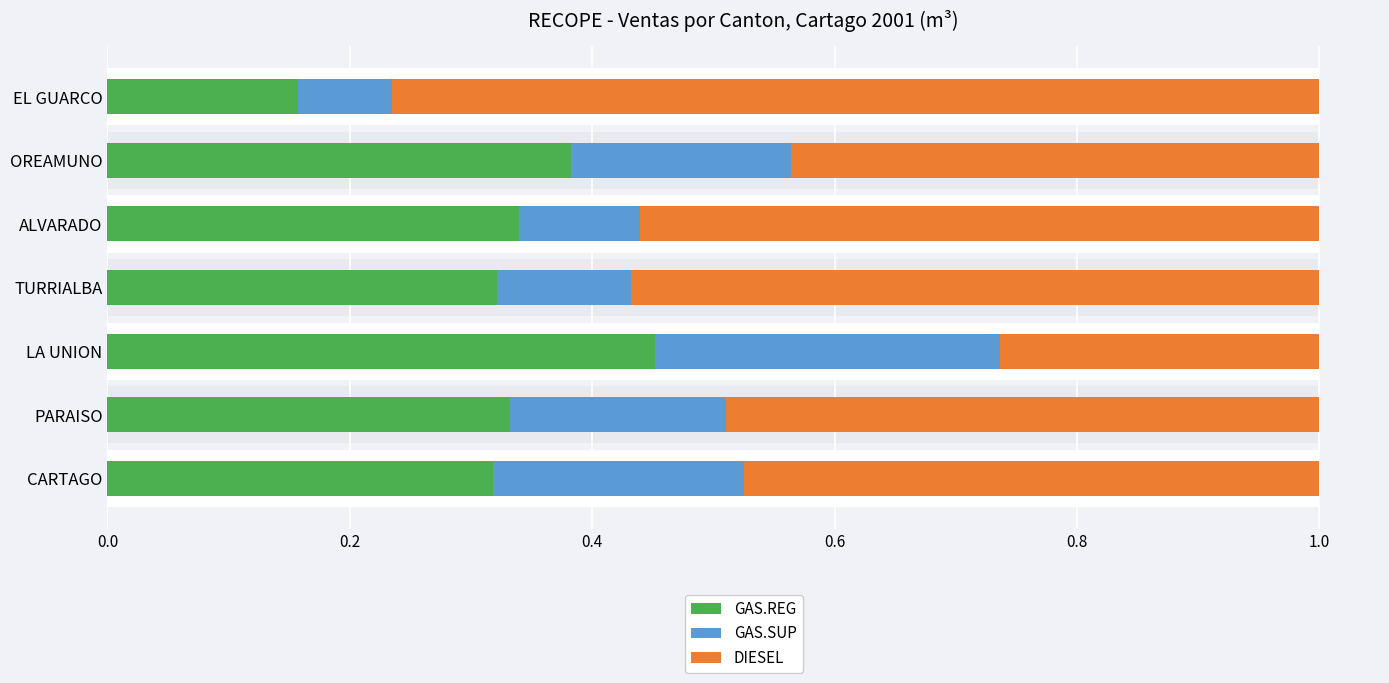

Which series has the largest total across all categories?

DIESEL